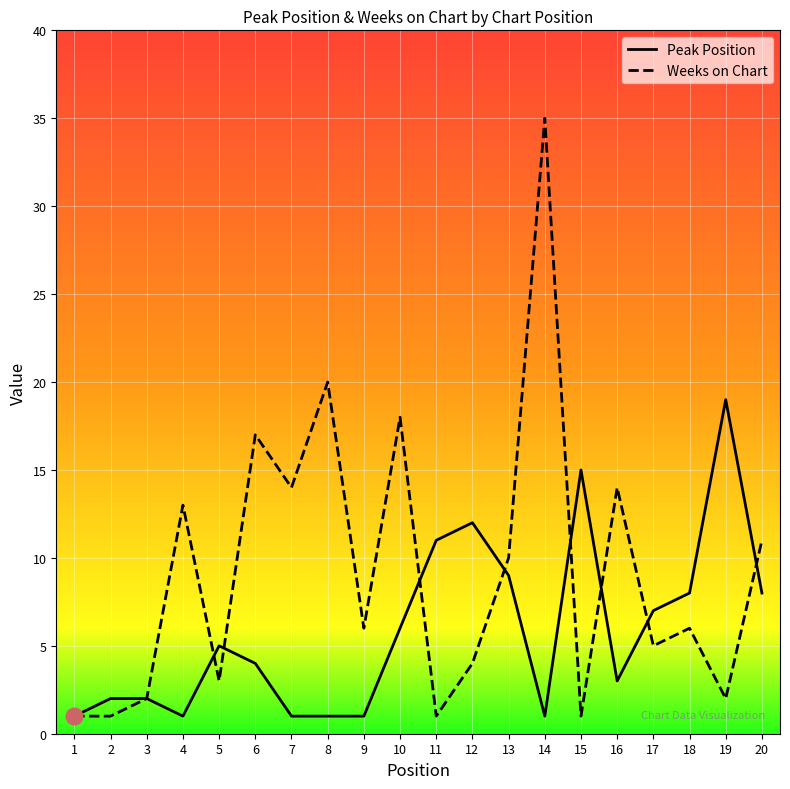

Where does the Peak Position series first go above 5?

10